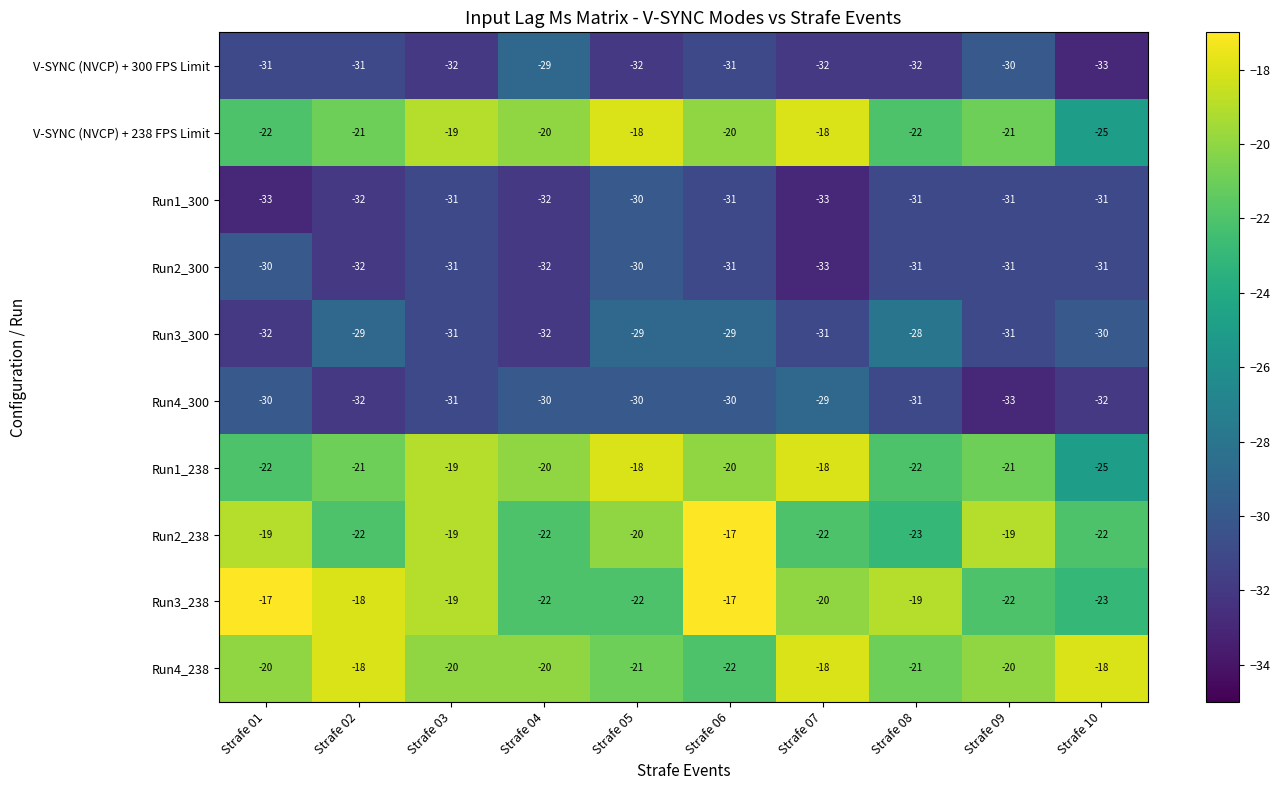

Count the Run2_300 values in the range -32 to -31.

7